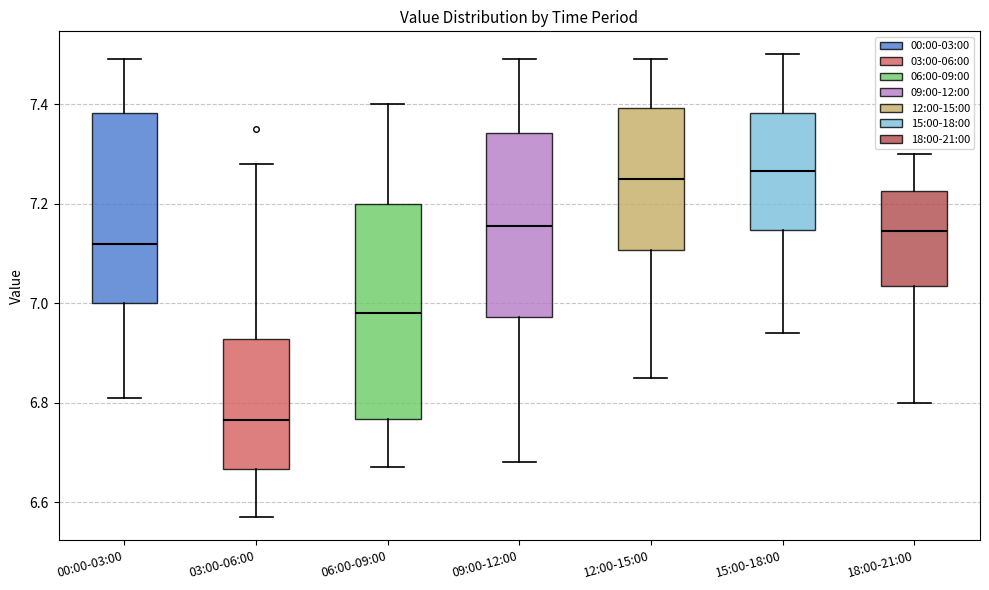

Comparing the boxes themselves (not the whiskers), which one is the tallest?

06:00-09:00